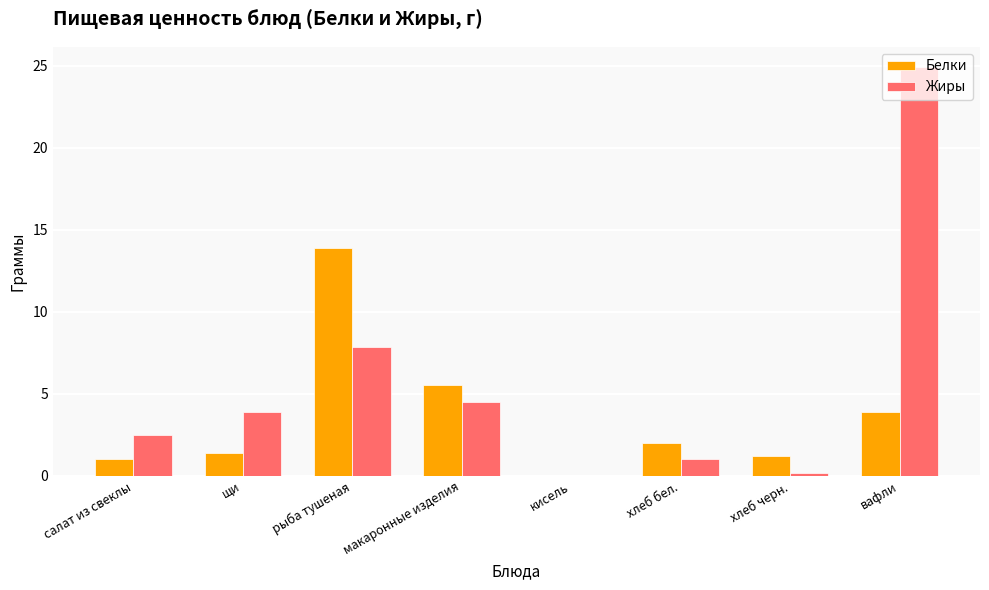

Which series has the widest spread of values?

Жиры